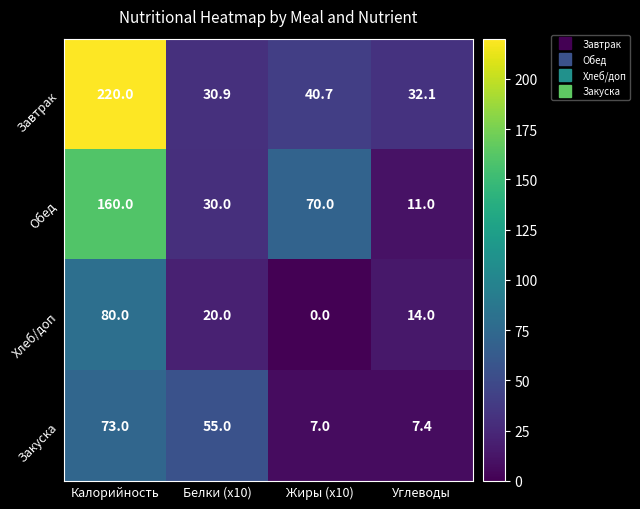

Which series has the largest range (max minus min)?

Завтрак